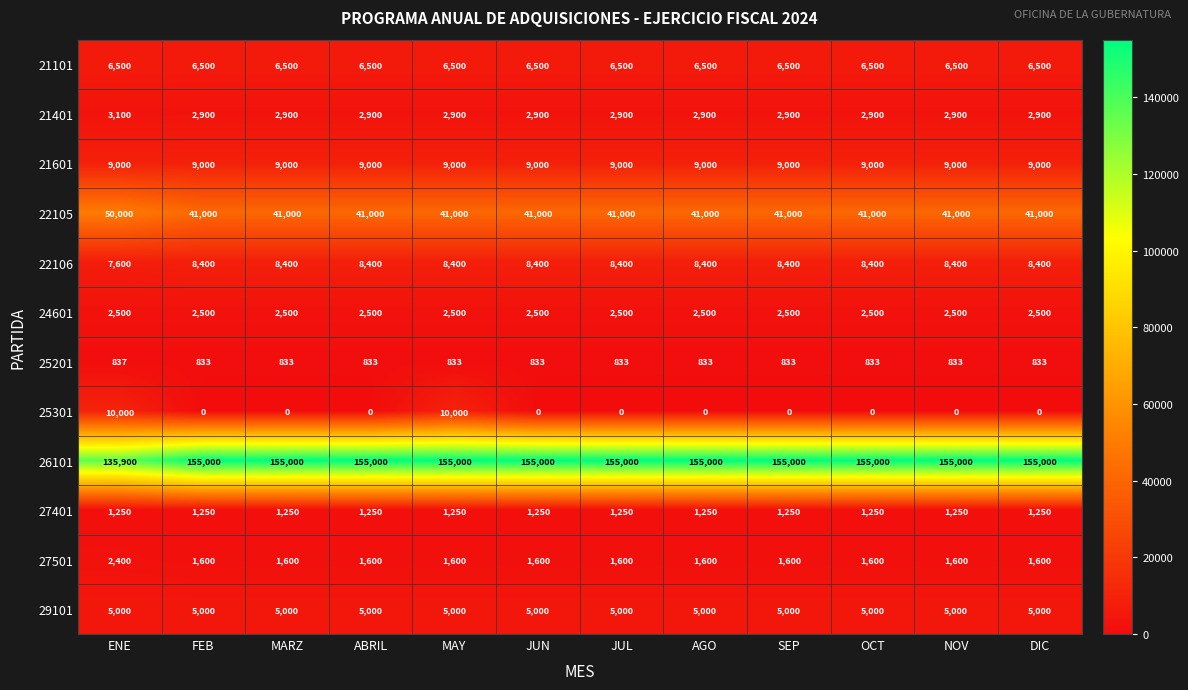

Rank the series by their maximum value, from highest to lowest.

26101, 22105, 25301, 21601, 22106, 21101, 29101, 21401, 24601, 27501, 27401, 25201